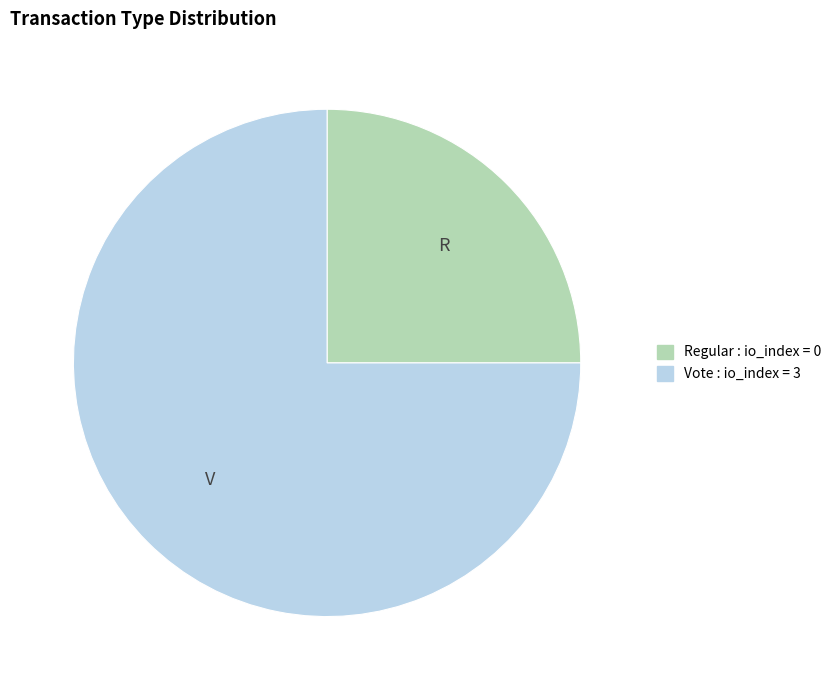

What is the smallest slice in the pie chart?

Regular